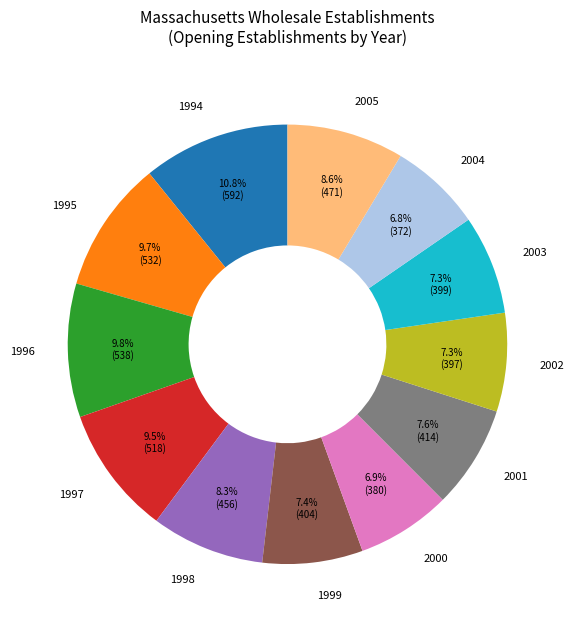

What percentage do 2004 and 2002 together represent?

14.1%